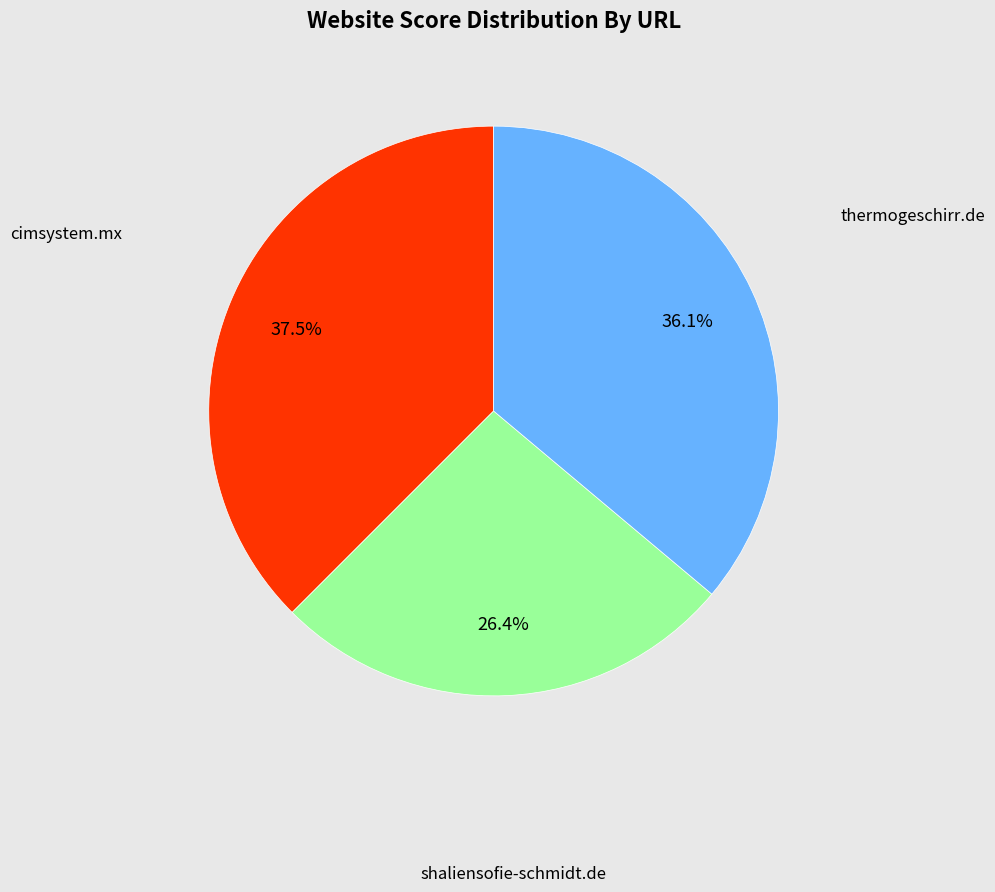

What is the largest slice in the pie chart?

cimsystem.mx